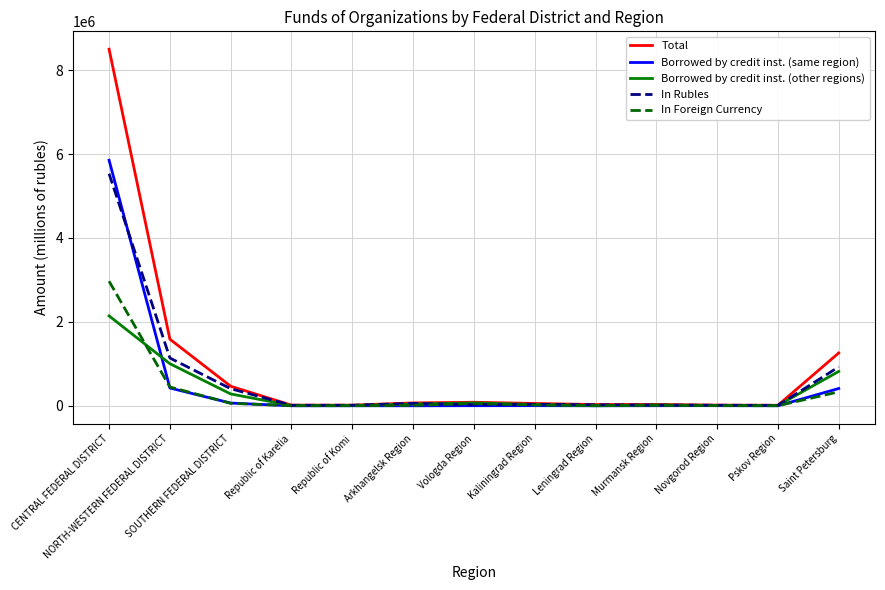

What is the difference between the second highest and minimum values in the Borrowed by credit inst. (other regions) series?

1002674